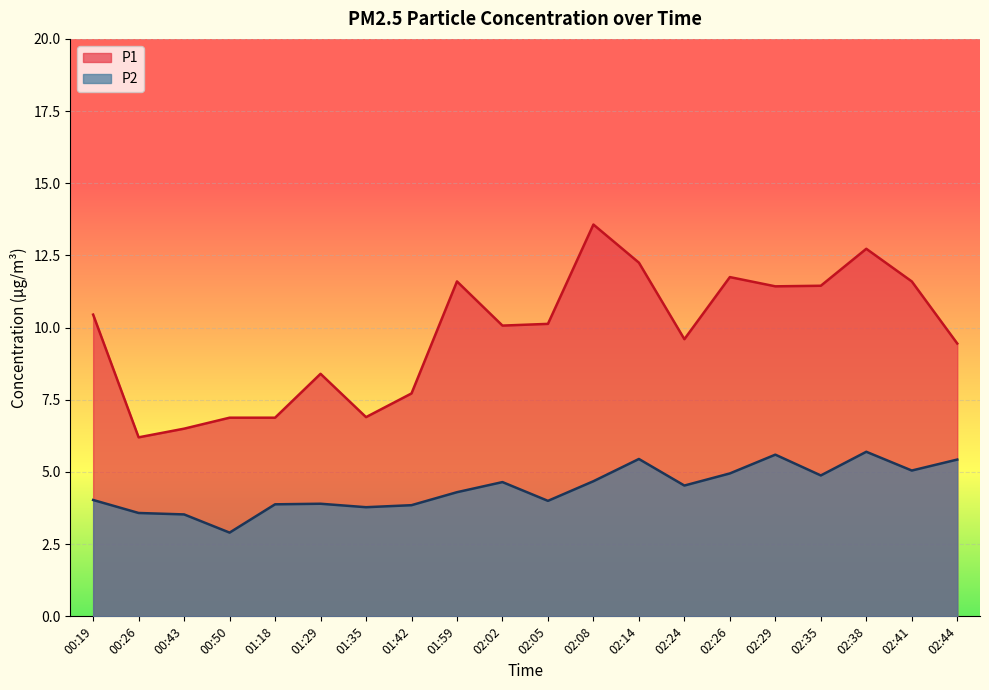

Reading left to right, what are all the values shown in this chart?

P1: 00:19=10.4	00:26=6.2	00:43=6.5	00:50=6.9	01:18=6.9	01:29=8.4	01:35=6.9	01:42=7.7	01:59=11.6	02:02=10.1	02:05=10.1	02:08=13.6	02:14=12.2	02:24=9.6	02:26=11.8	02:29=11.4	02:35=11.4	02:38=12.7	02:41=11.6	02:44=9.4
P2: 00:19=4.0	00:26=3.6	00:43=3.5	00:50=2.9	01:18=3.9	01:29=3.9	01:35=3.8	01:42=3.9	01:59=4.3	02:02=4.7	02:05=4.0	02:08=4.7	02:14=5.5	02:24=4.5	02:26=5.0	02:29=5.6	02:35=4.9	02:38=5.7	02:41=5.0	02:44=5.4